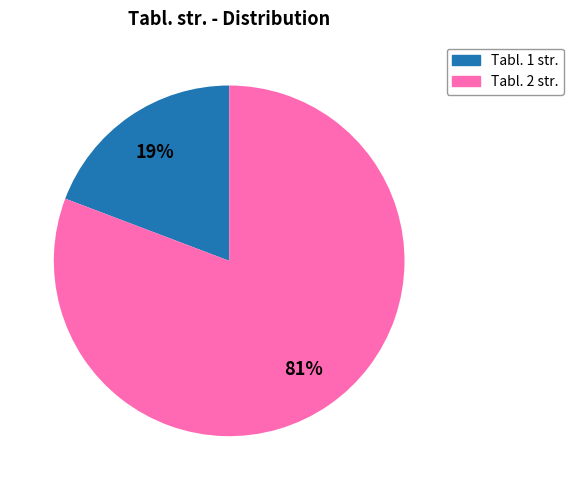

Does any single category account for the majority?

Yes